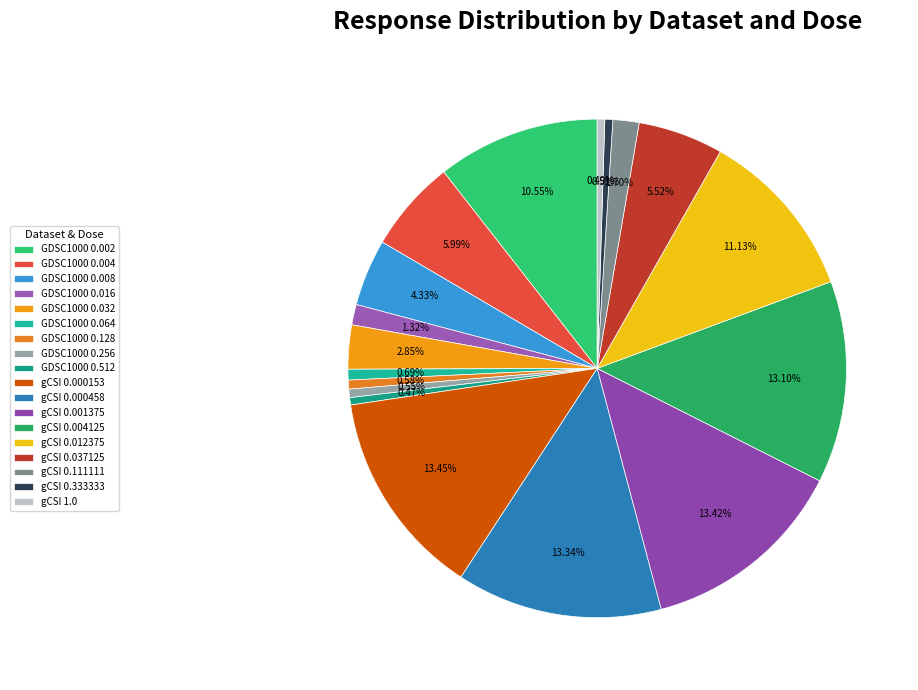

Does GDSC1000 0.256 represent more than half of the total?

No